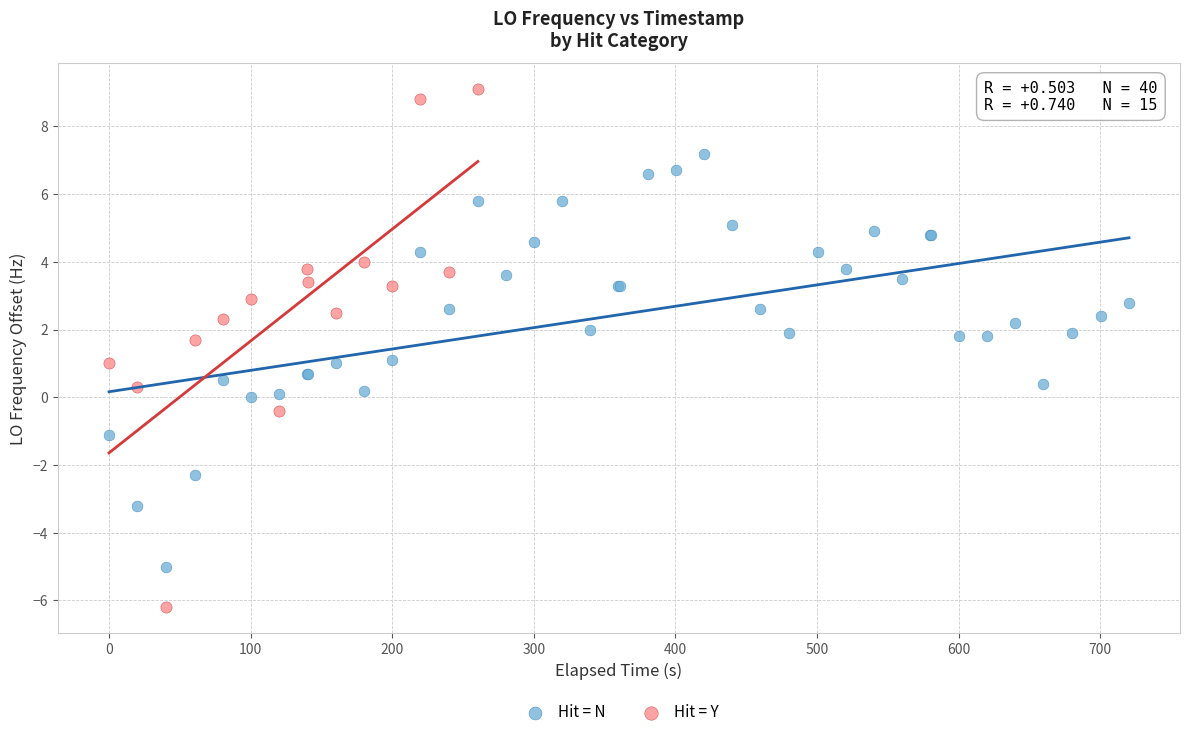

Which series has the widest spread of Y values?

Hit = Y